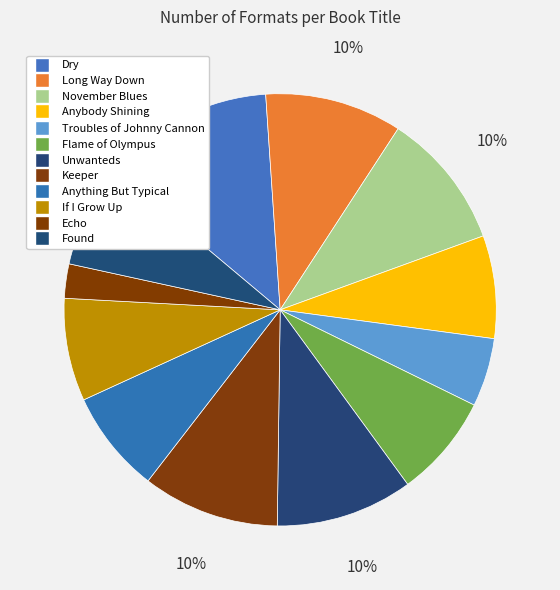

Count the number of slices in the pie.

12